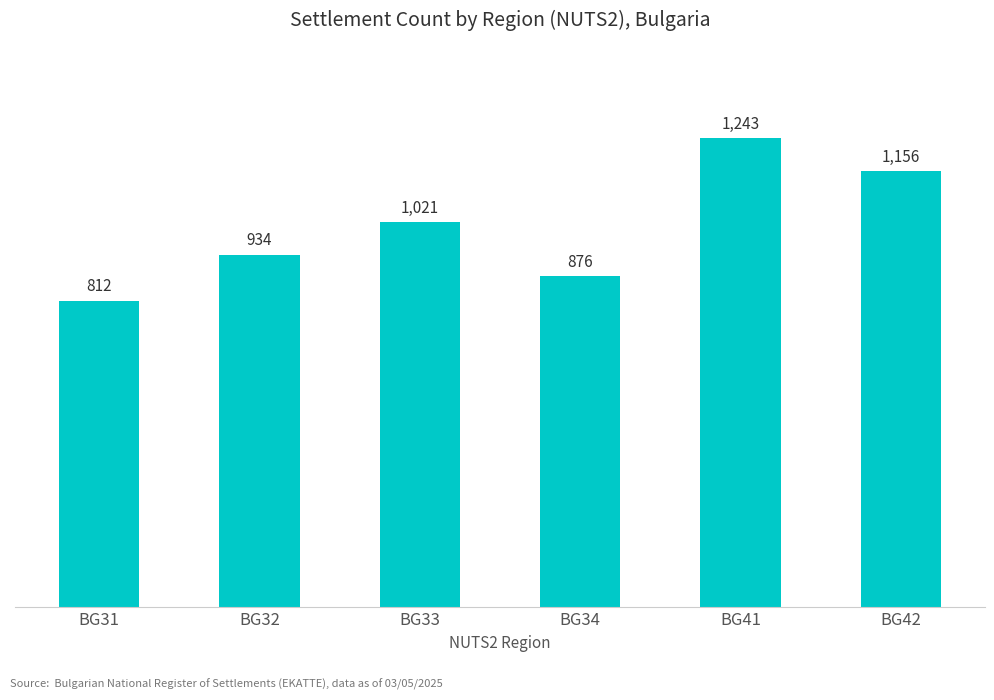

Which category has the lowest value across all series?

BG31